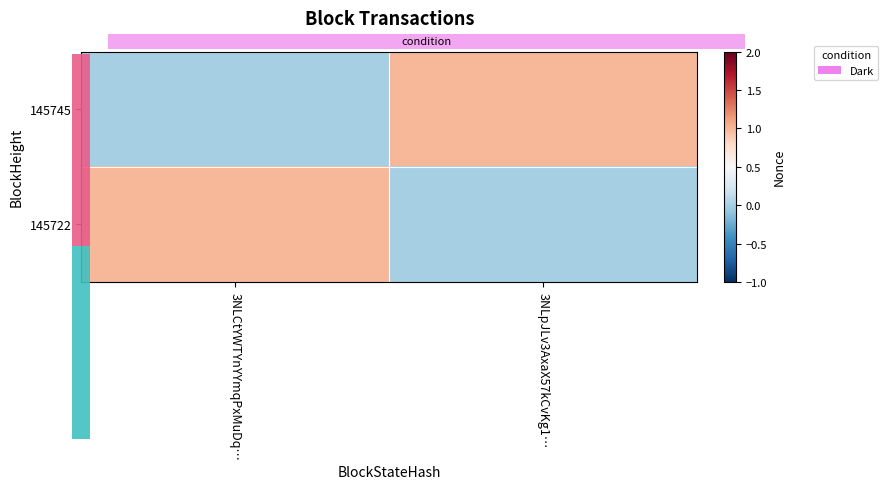

Which series changed the most between 3NLCtYWTYnYYmqPxMuDq… and 3NLpJLv3AxaX57kCvKg1…?

145745